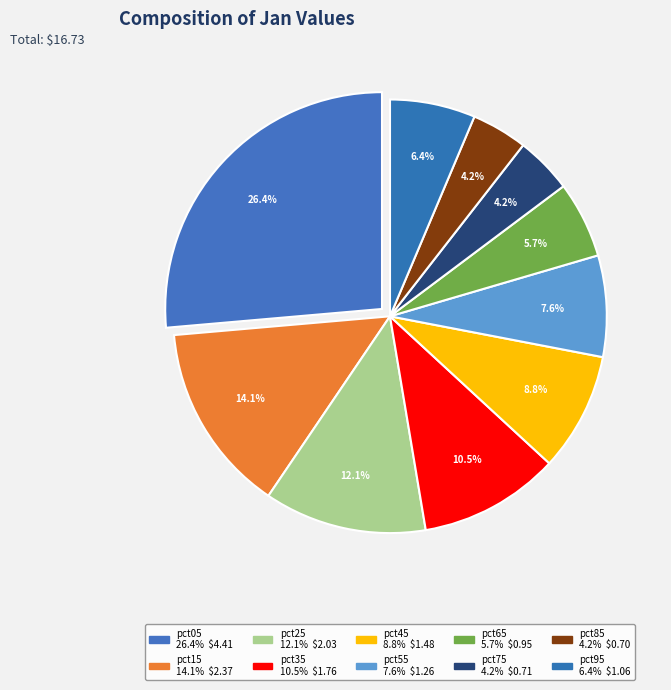

To the nearest percent, what percentage of the pie is pct85?

4%